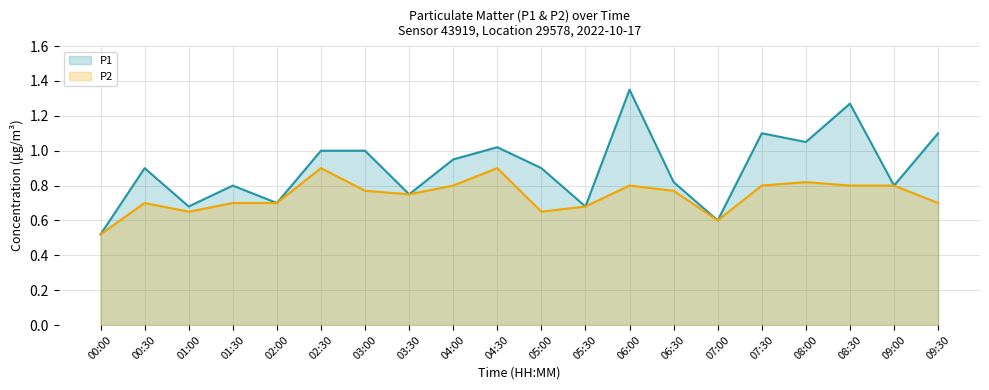

List the series in order of their peak value, lowest first.

P2 (line), P1 (line)